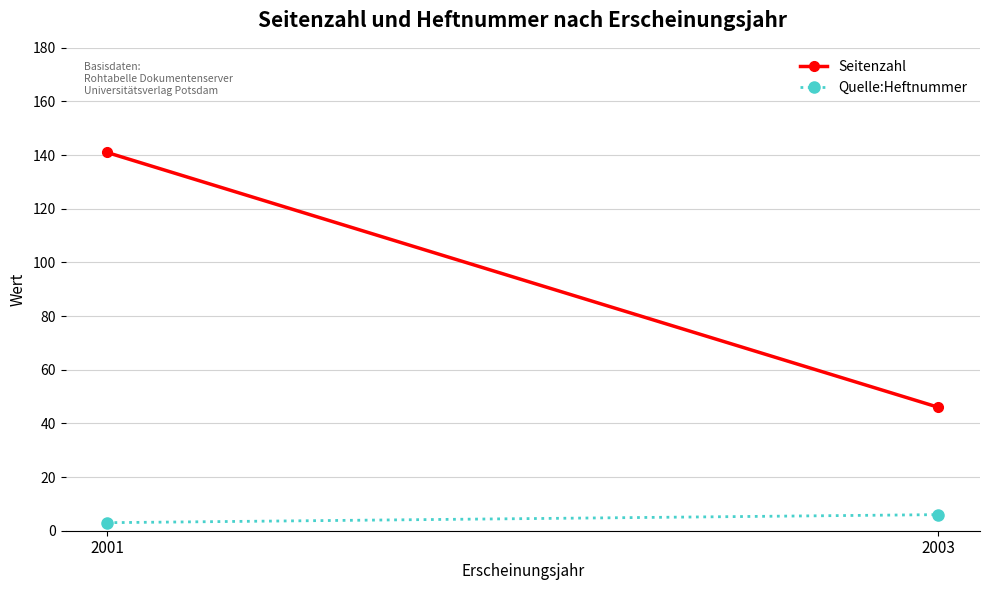

What is the difference between the Seitenzahl values at 2001 and 2003?

95